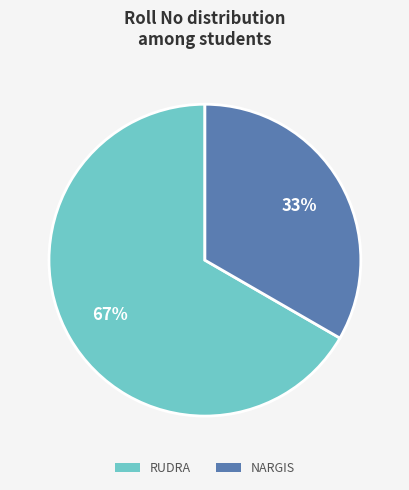

True or false: RUDRA accounts for 67% of the total.

True